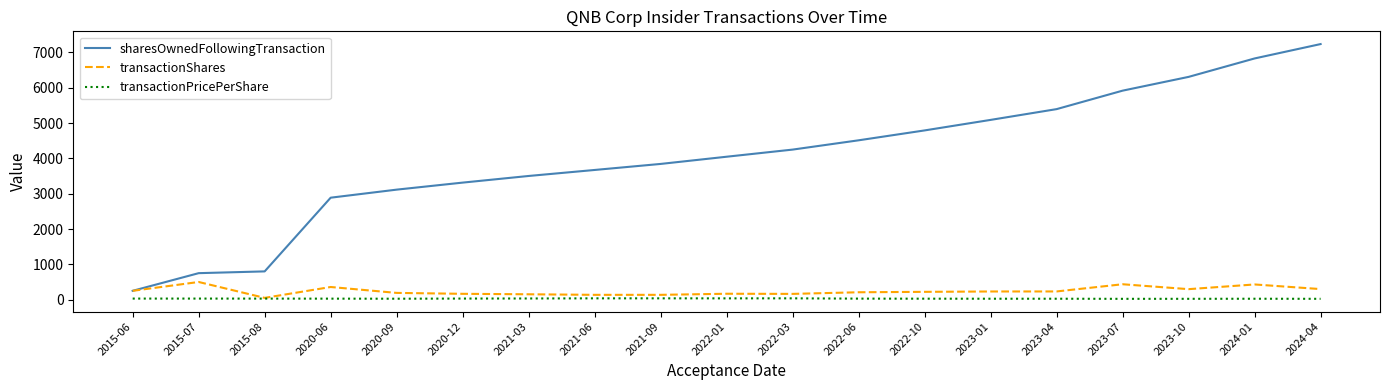

What is the difference between the maximum and minimum values in the transactionPricePerShare series?

13.9